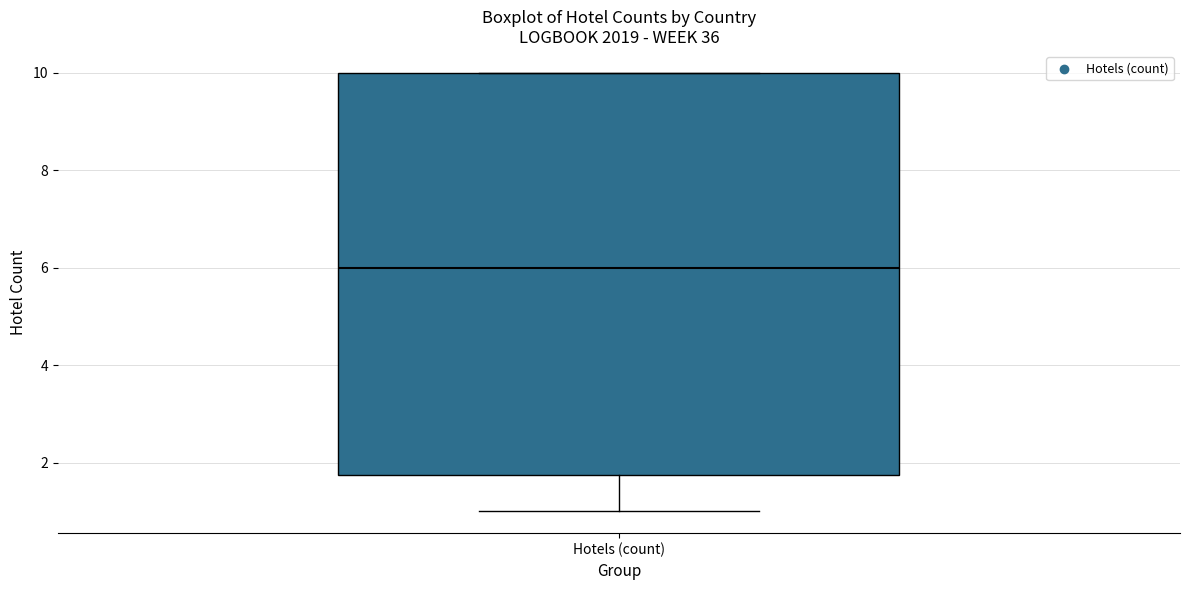

Read this box plot against the y-axis: the position of the median line, the range covered by the box, and the ends of both whiskers. The values are not printed on the chart, so give them approximately, as read against the axis.

median 6.0, box 1.8 to 10.0, whiskers 1.0 to 10.0